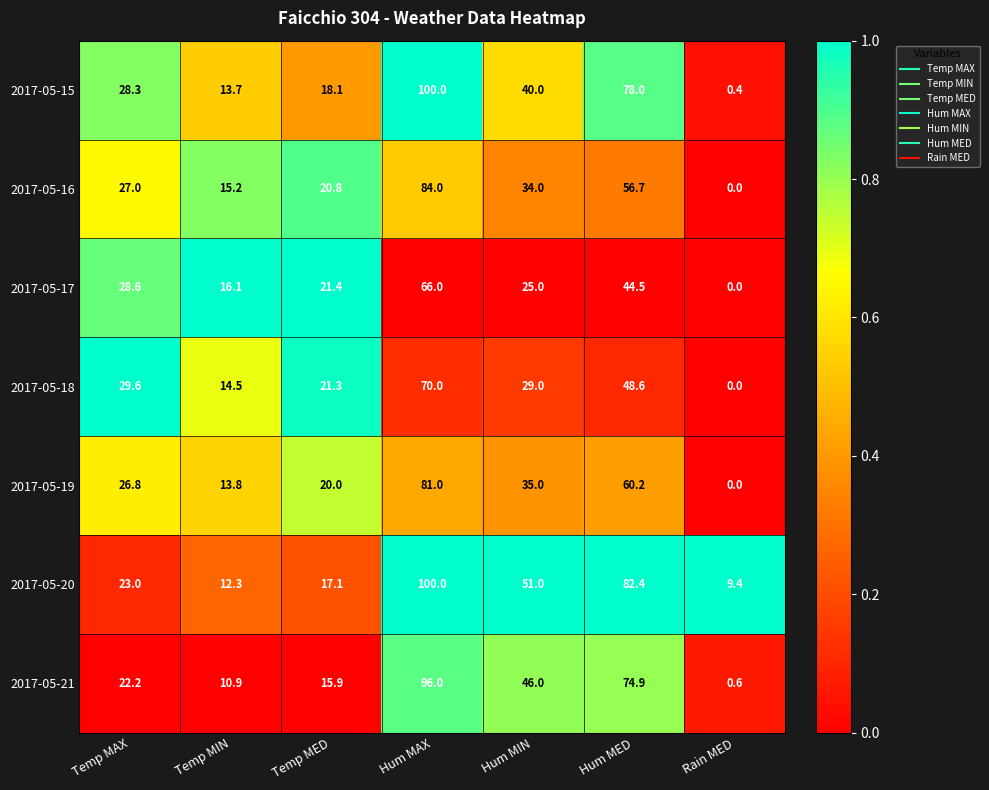

Which series has the largest range (max minus min)?

2017-05-15